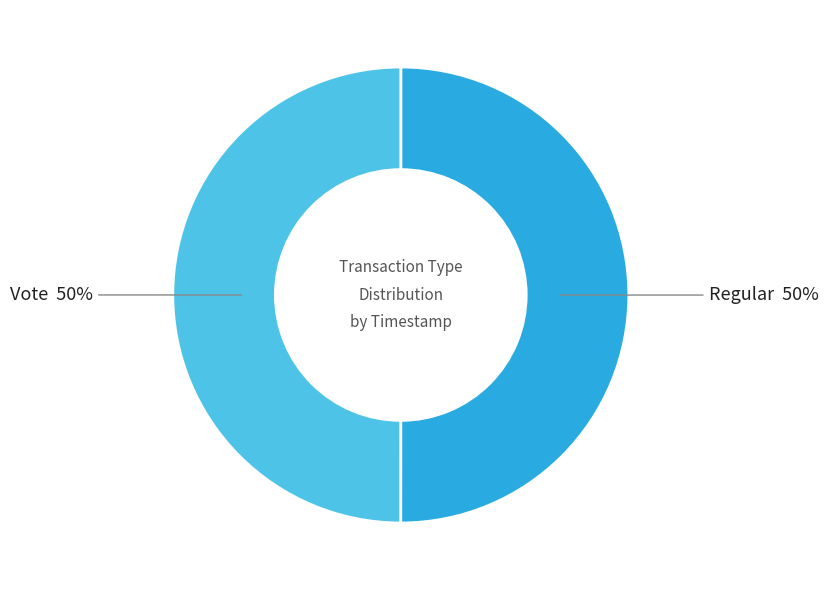

To the nearest percent, what is the average slice percentage?

50%